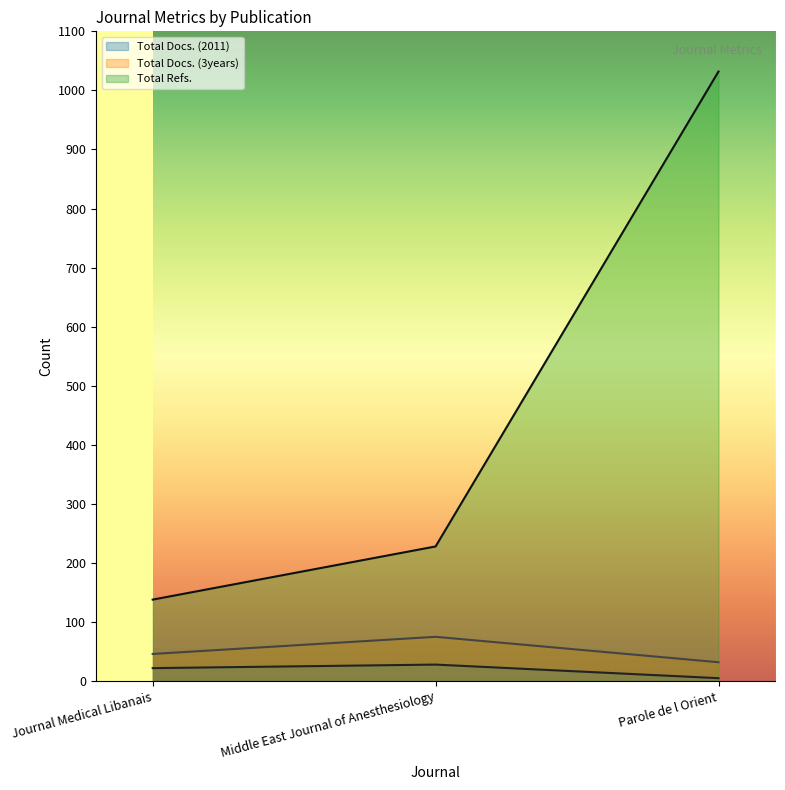

How many distinct data groups are displayed?

3